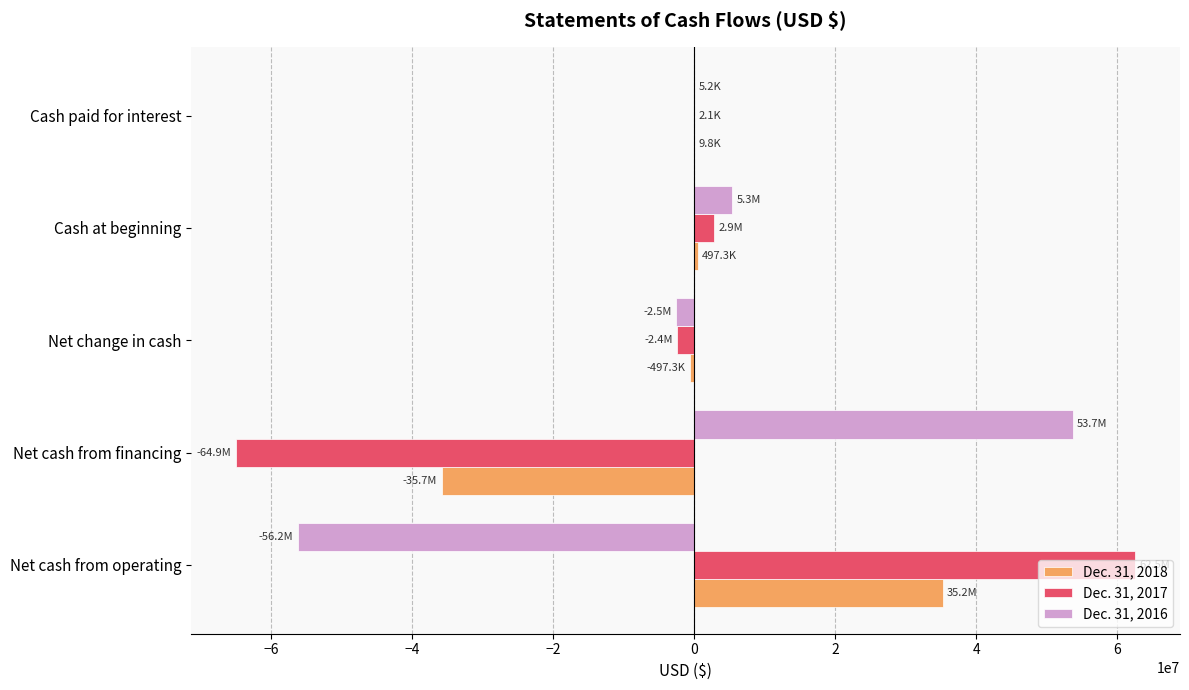

How many distinct data groups are displayed?

3